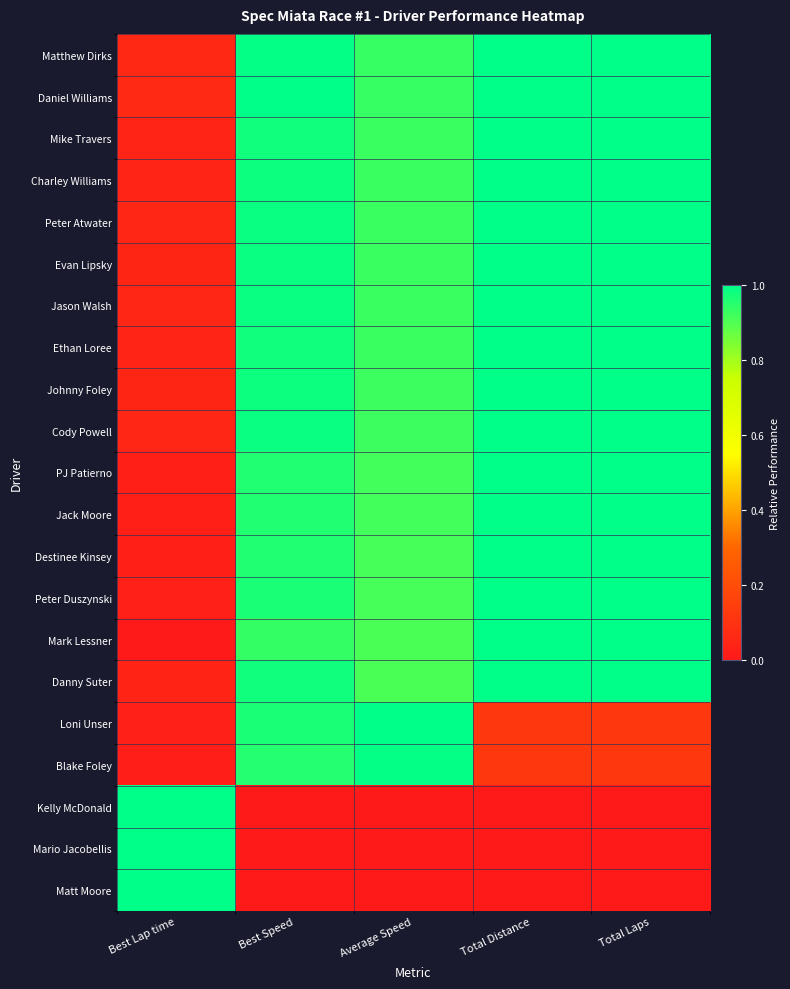

Which category has the highest value across all series?

Total Distance